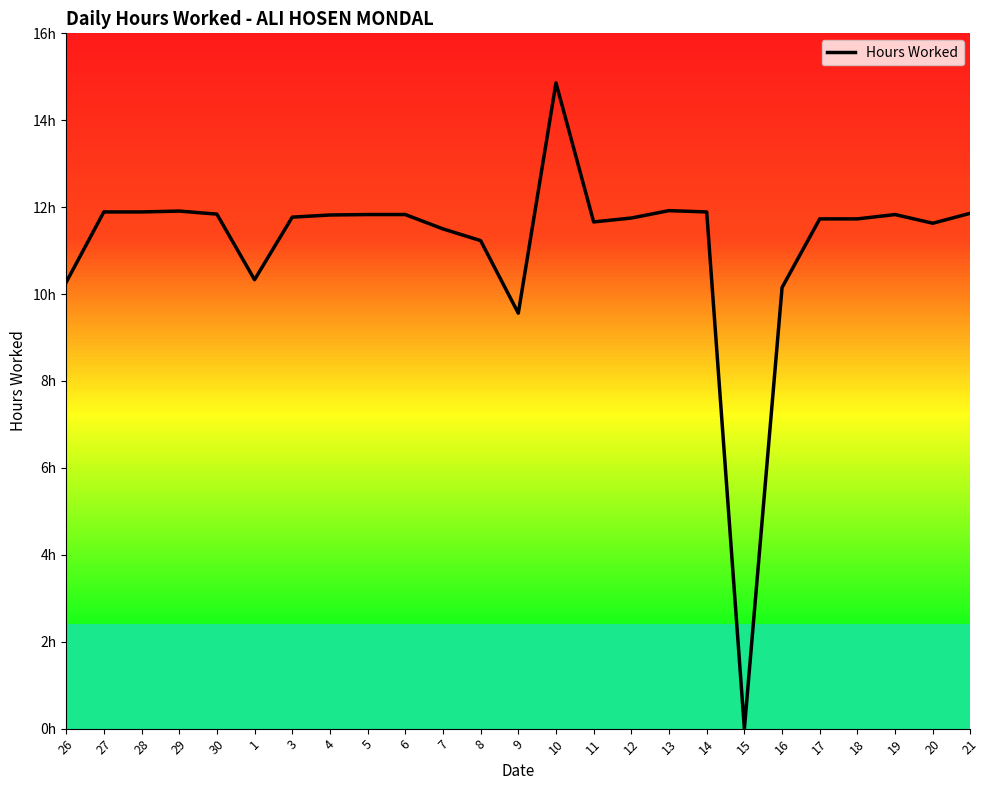

What is the average value?

11.1